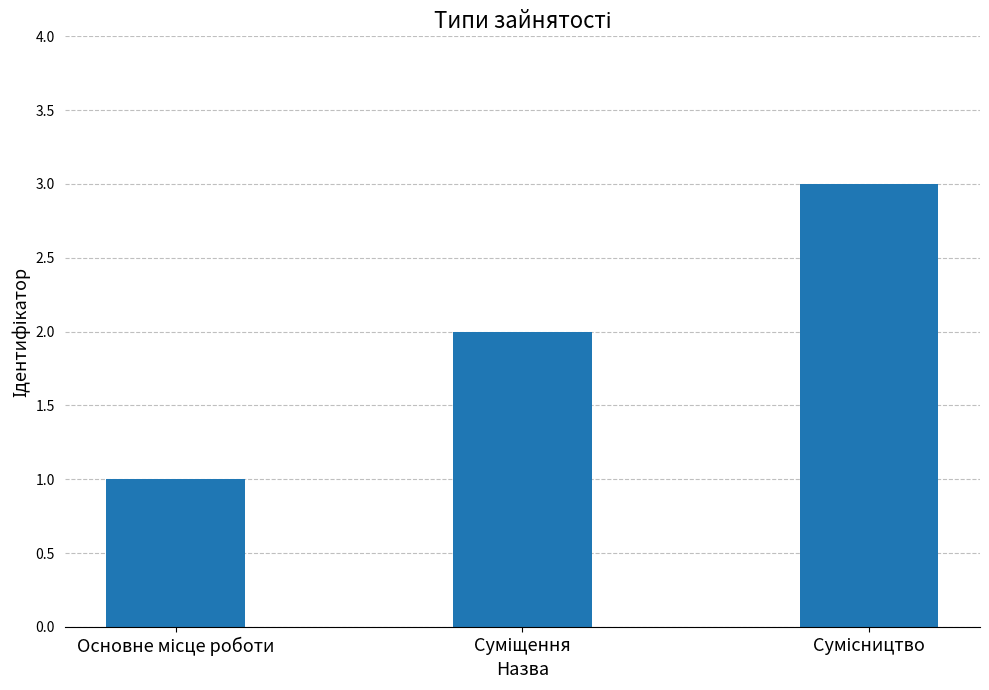

What is the greatest value displayed?

3